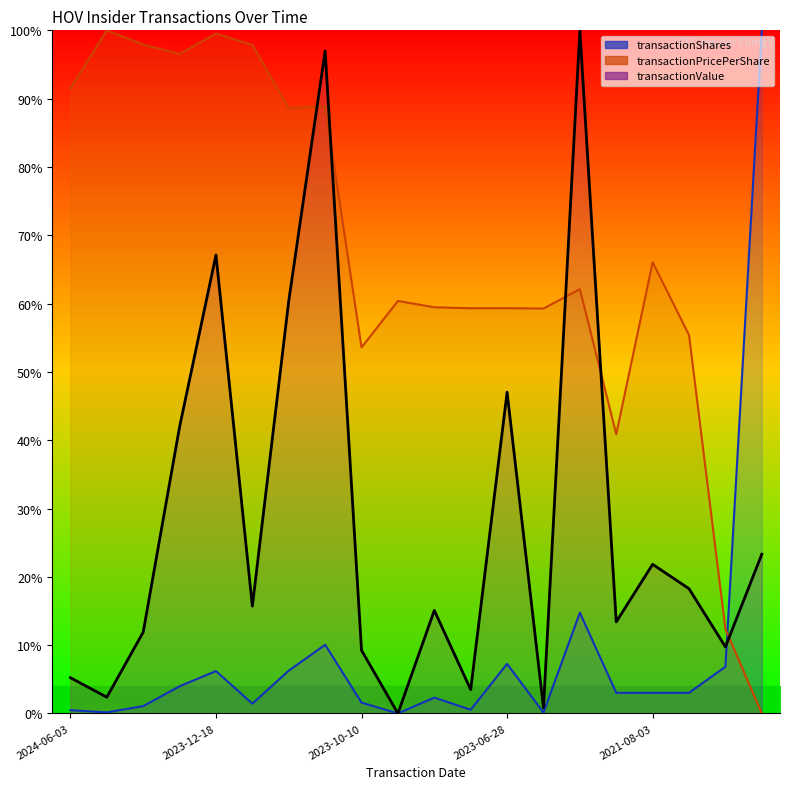

Between which two adjacent categories do transactionPricePerShare and transactionShares first intersect?

2020-01-15 and 2015-04-20